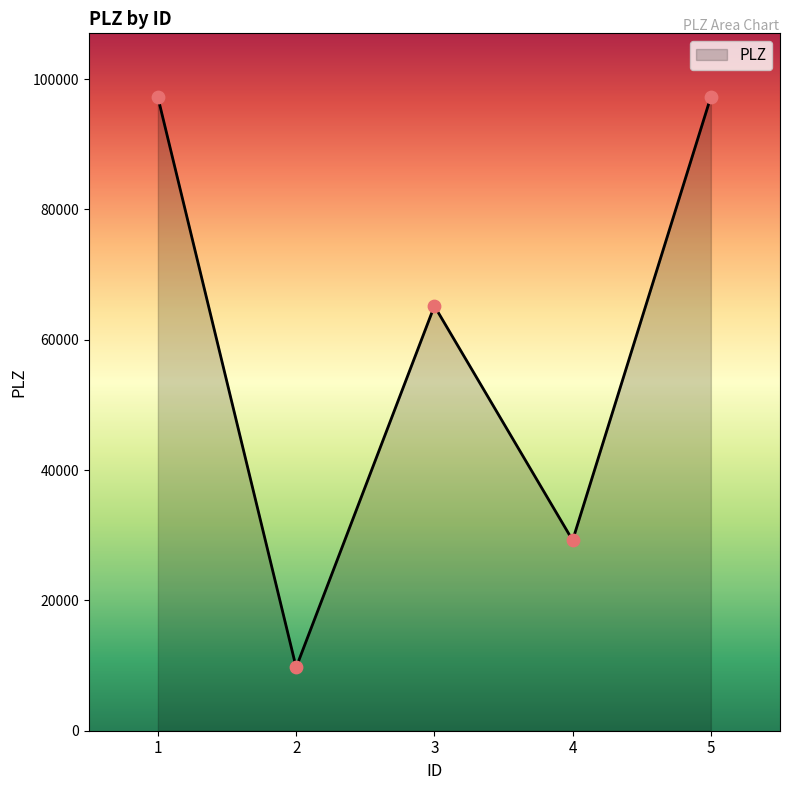

Between 2 and 5, which is larger?

5